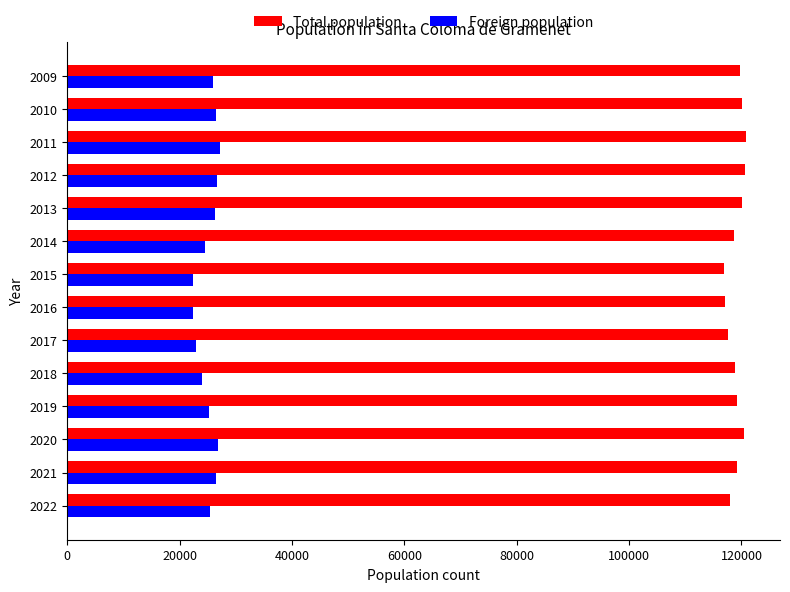

Which series has the widest spread of values?

Foreign population